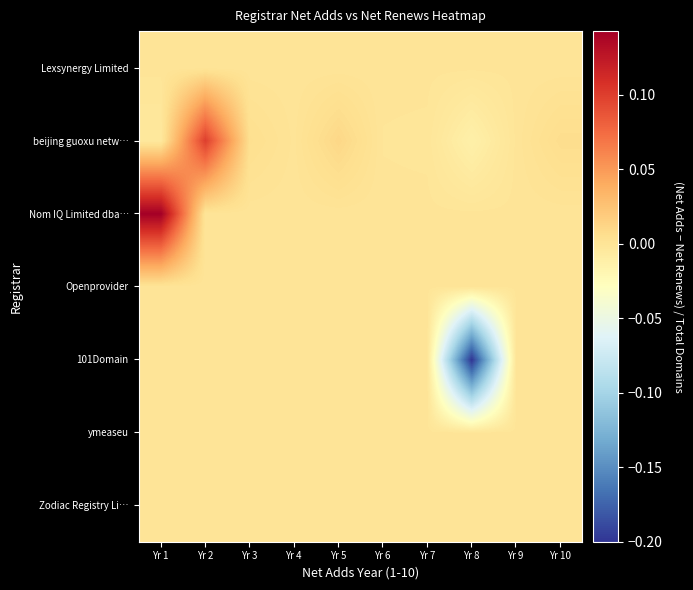

Which series has the largest range (max minus min)?

101Domain